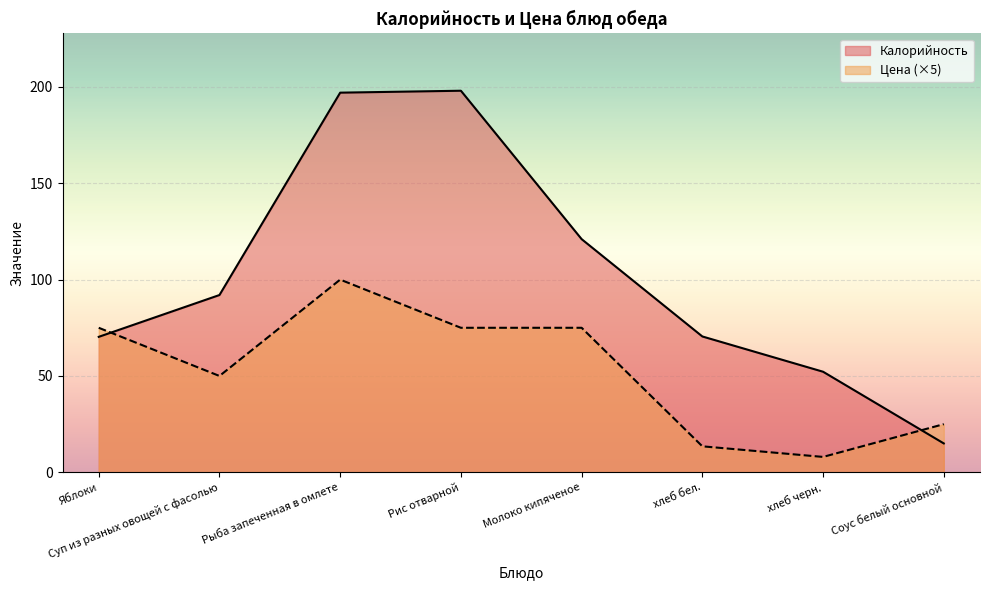

Between Яблоки and хлеб черн., which is larger?

Яблоки